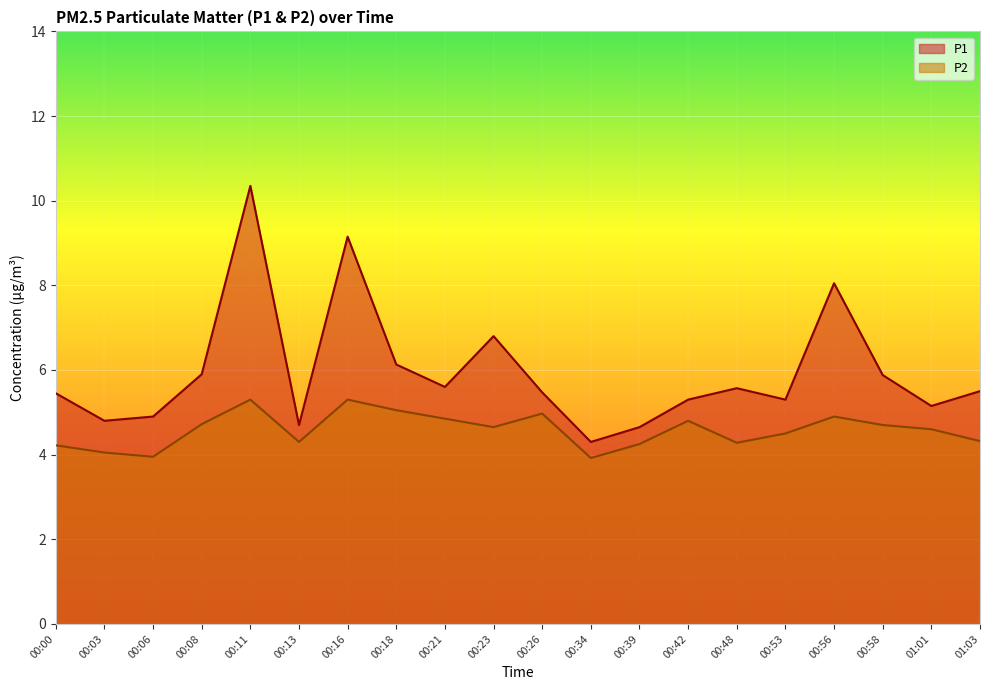

The P2 series shows 4.7 at 00:58. True or false?

True